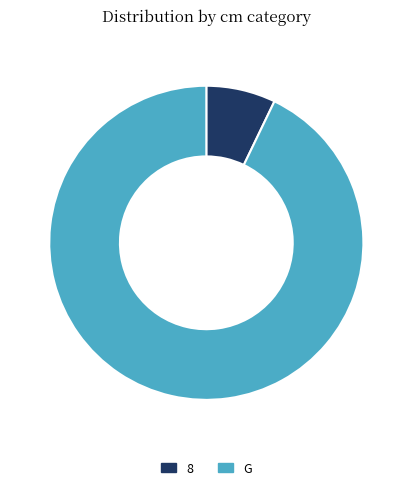

Does 8 represent more than half of the total?

No